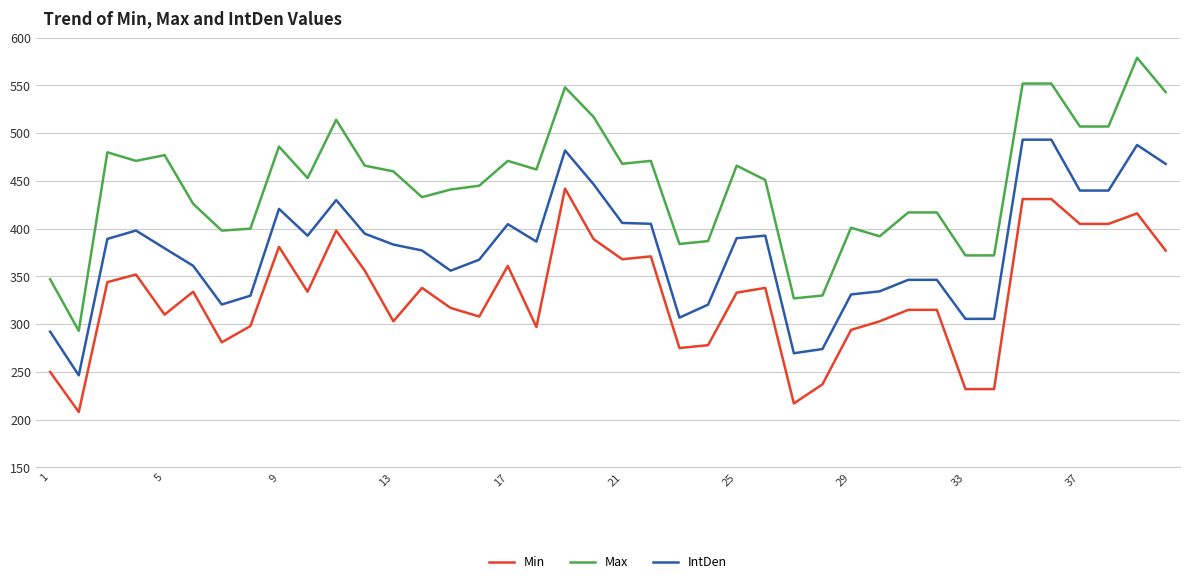

At how many categories does at least one series exceed 254?

40